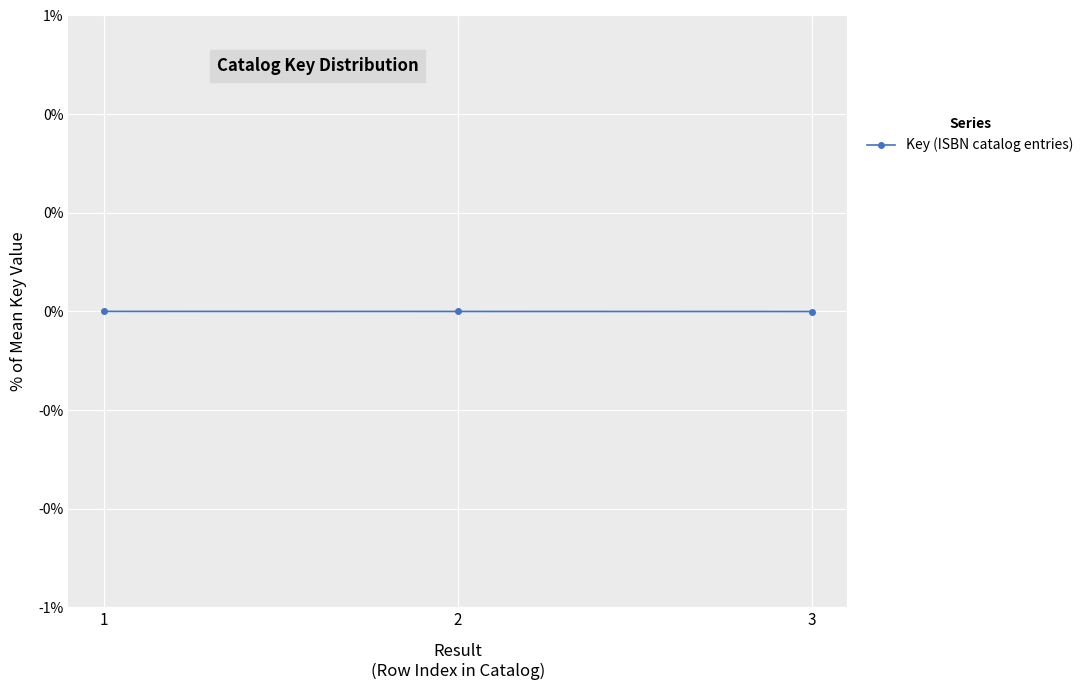

Which has a higher value, 1 or 2?

1